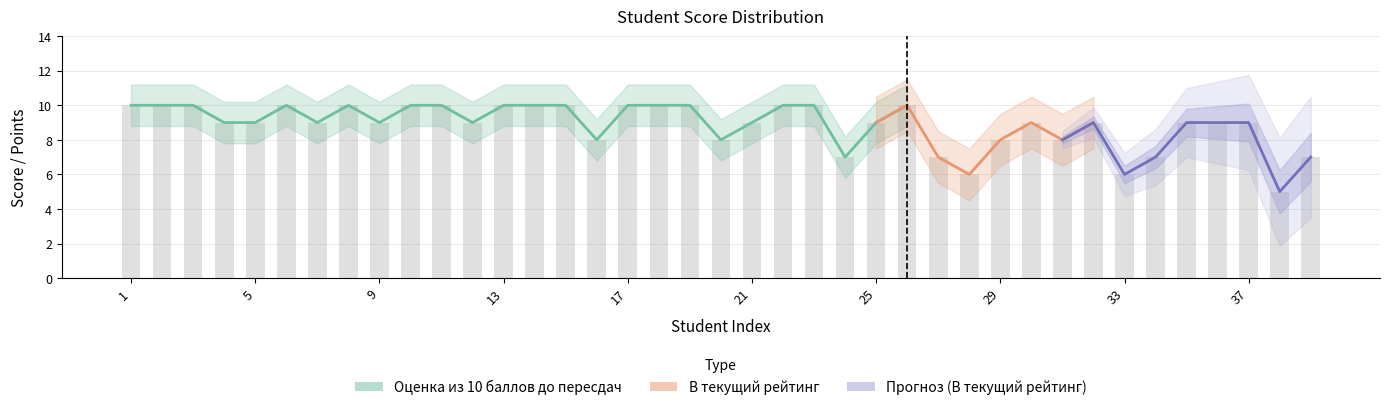

What is the average value?

8.8